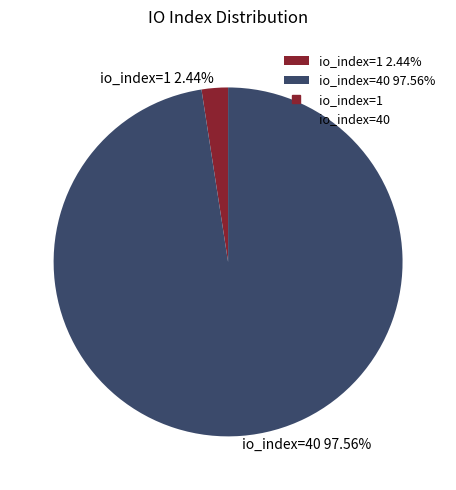

What is the total percentage of io_index=1 and io_index=40?

100.0%